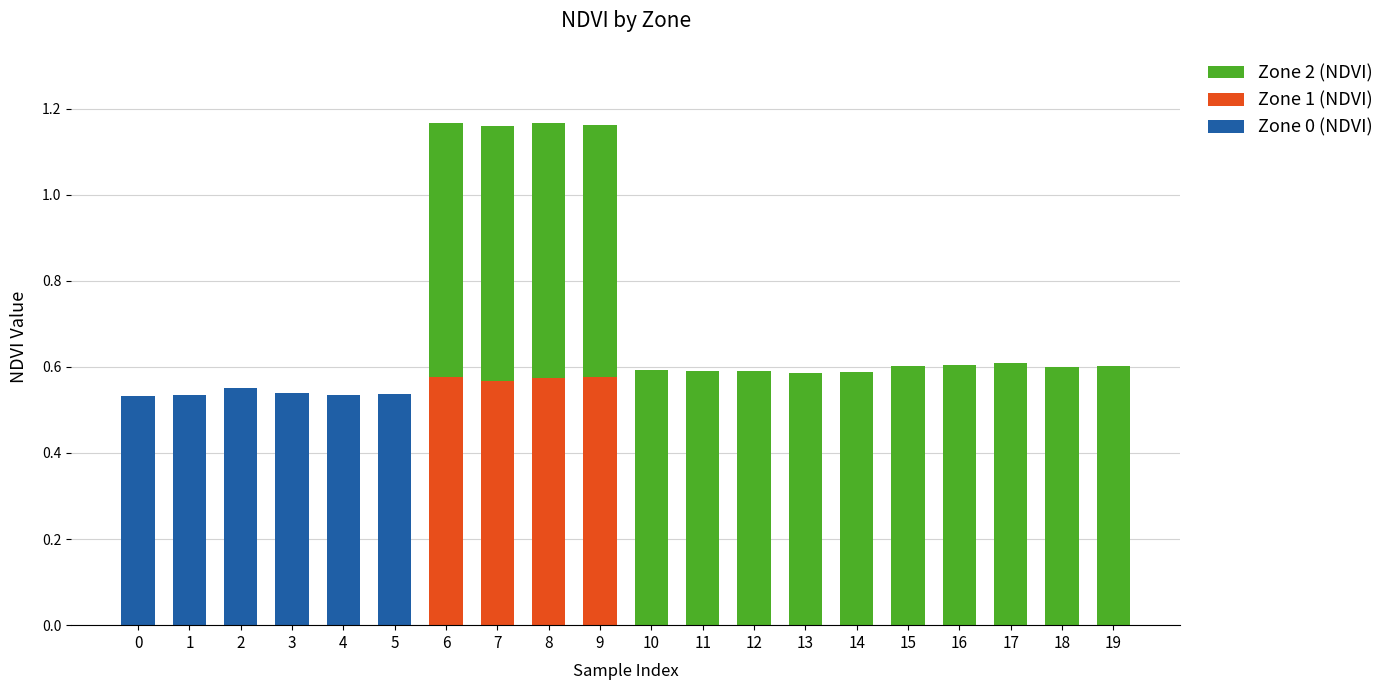

What is the total value across all series at 7?

1.2